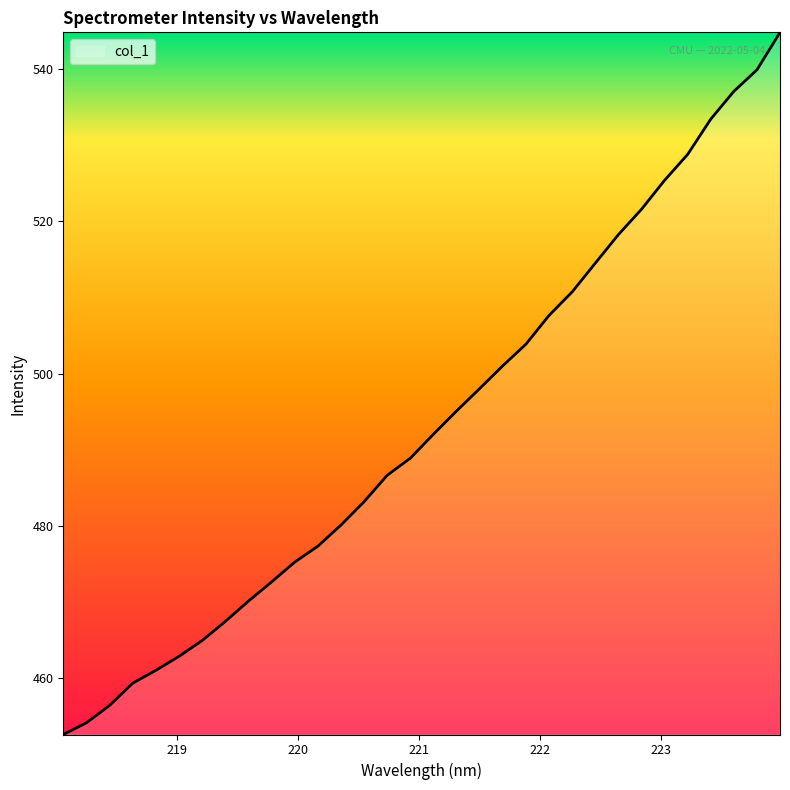

What is the maximum value shown in the chart?

544.8